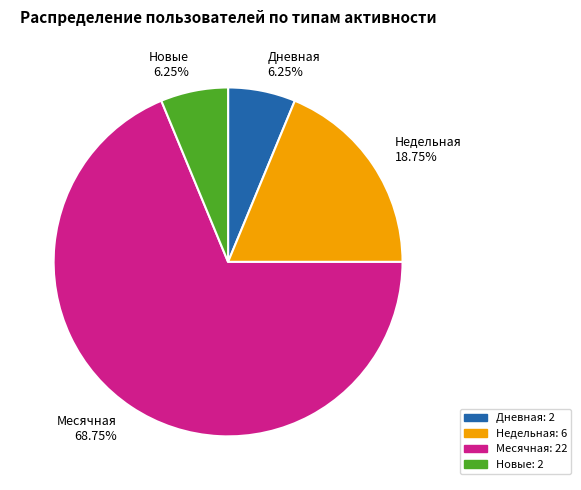

Is the sum of Недельная 18.75% and Дневная 6.25% greater than half?

No